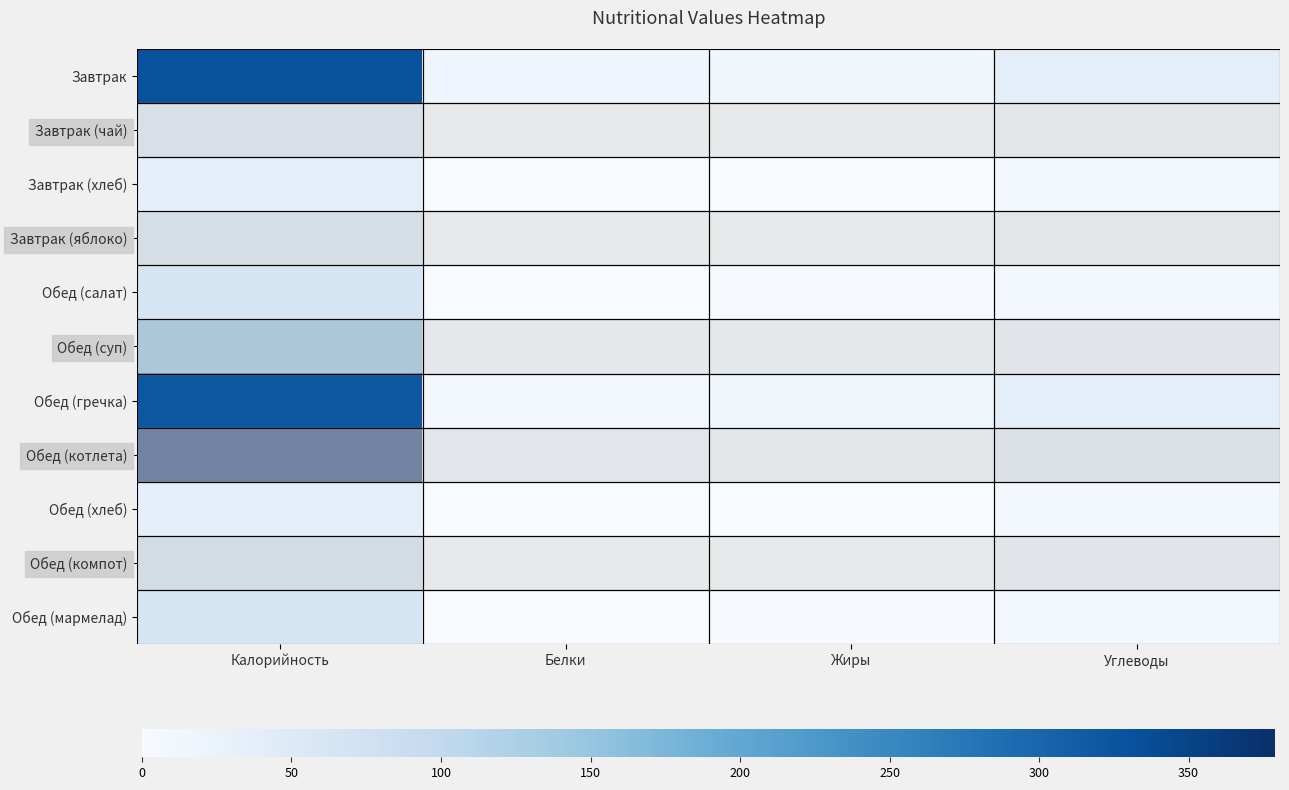

At how many categories does at least one series exceed 263?

1